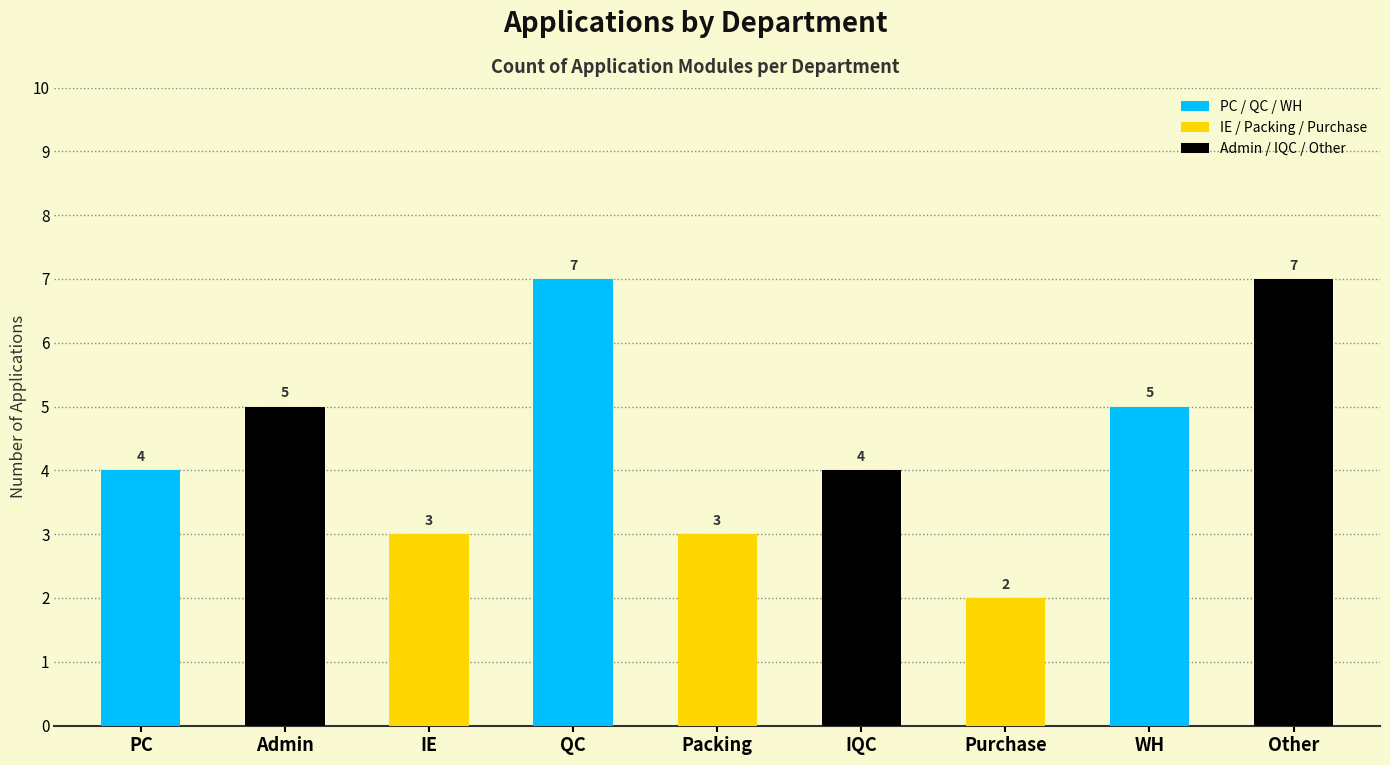

The value at IE is 2. True or false?

False